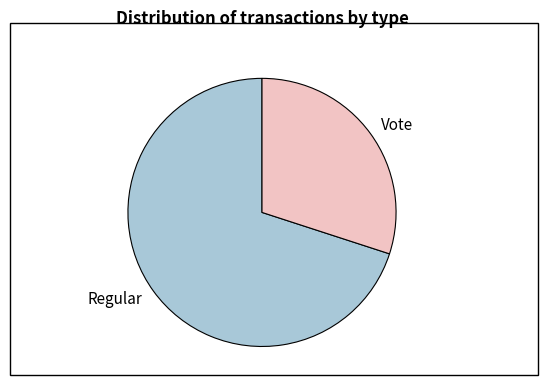

Does Vote account for over 50% of the chart?

No